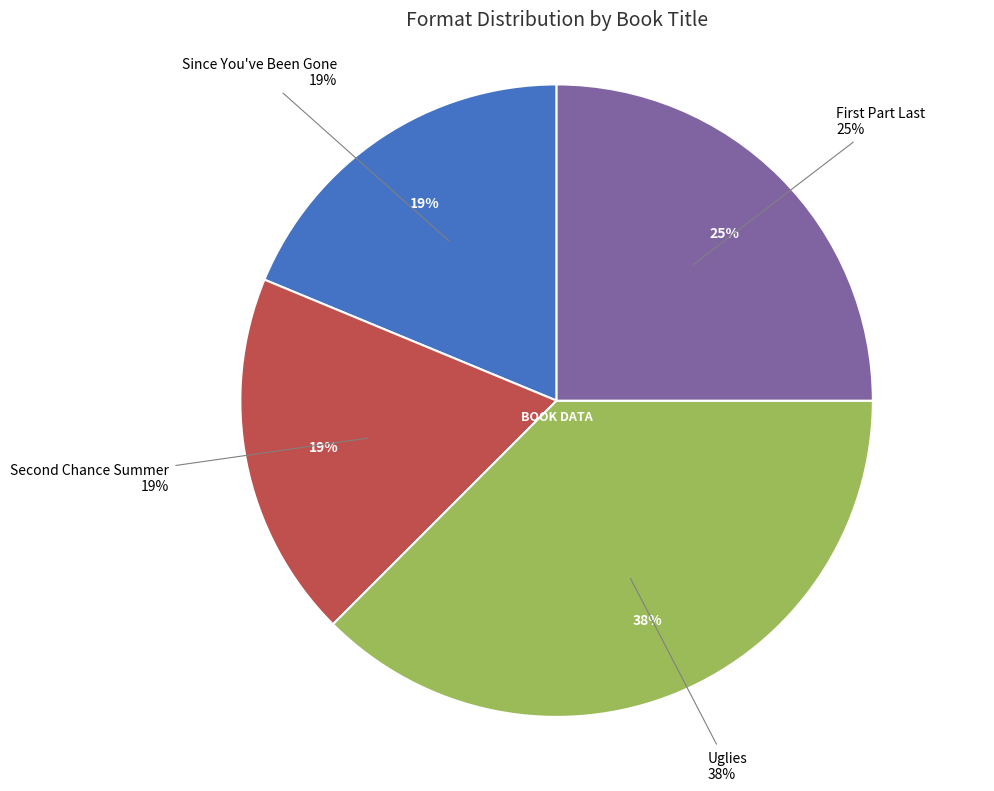

How many slices are in this pie chart?

4